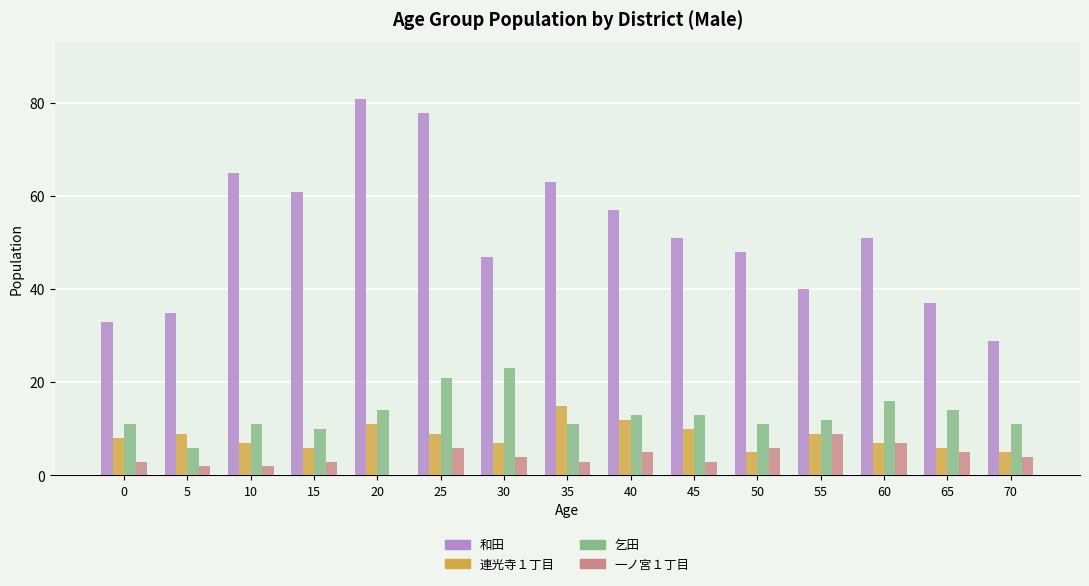

How many data points does each series have?

15